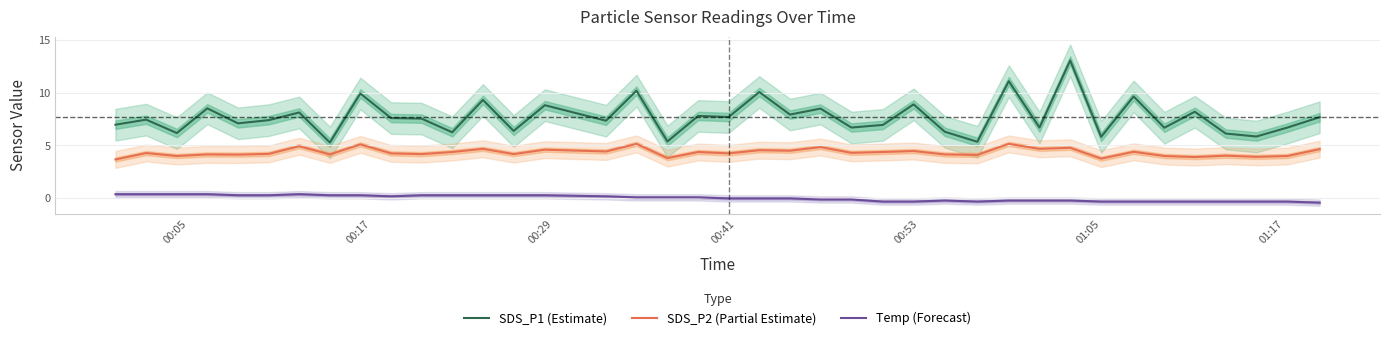

What is the sum of all SDS_P1 (Estimate) values?

299.6